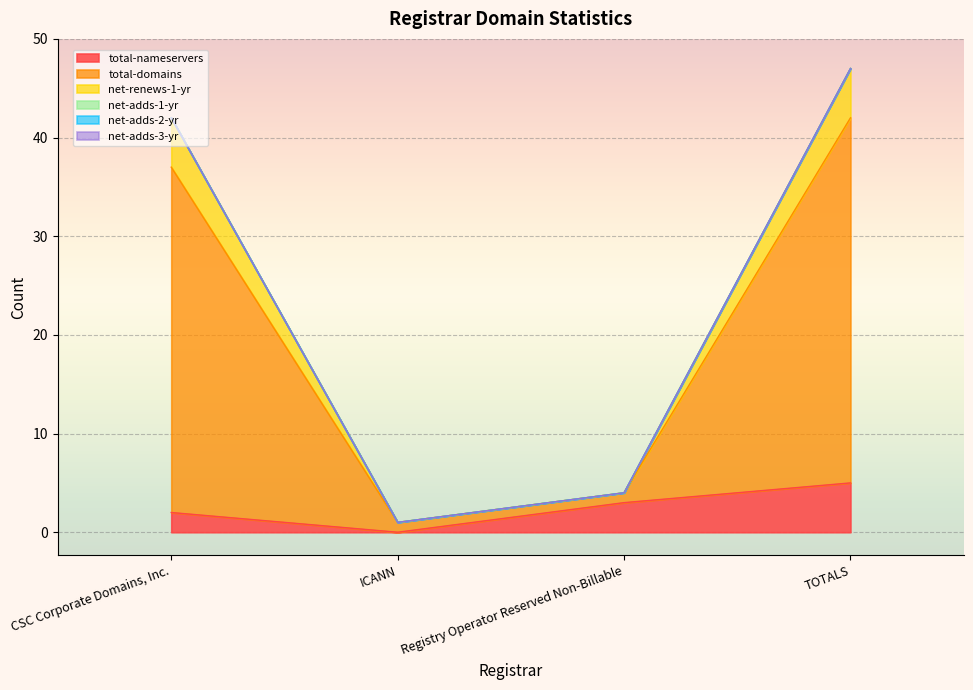

What is the difference between the highest and lowest values at CSC Corporate Domains, Inc.?

40